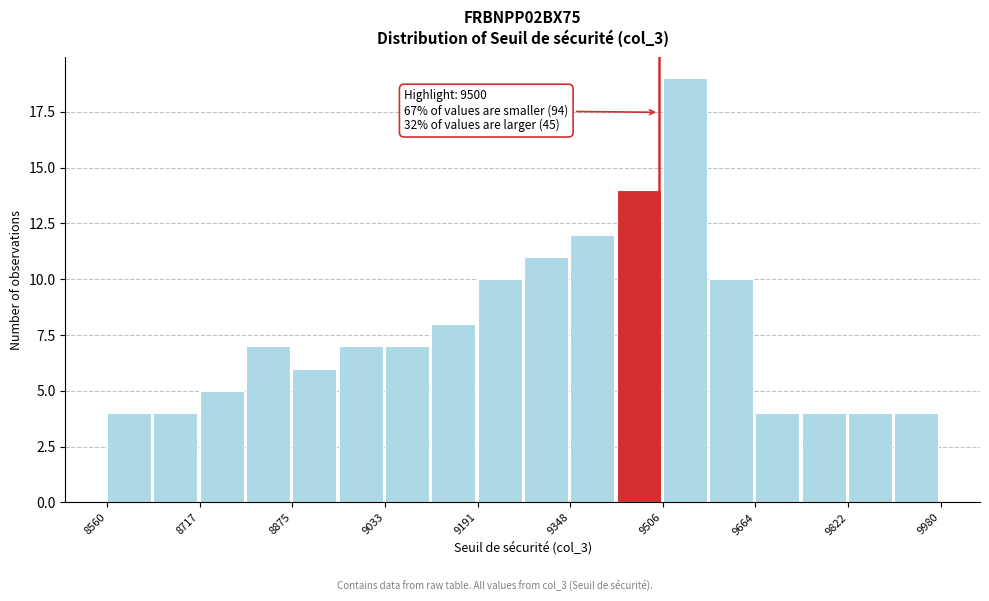

Around what value on the x-axis is the tallest bar? Give the approximate position of its centre, as read against the axis.

9540